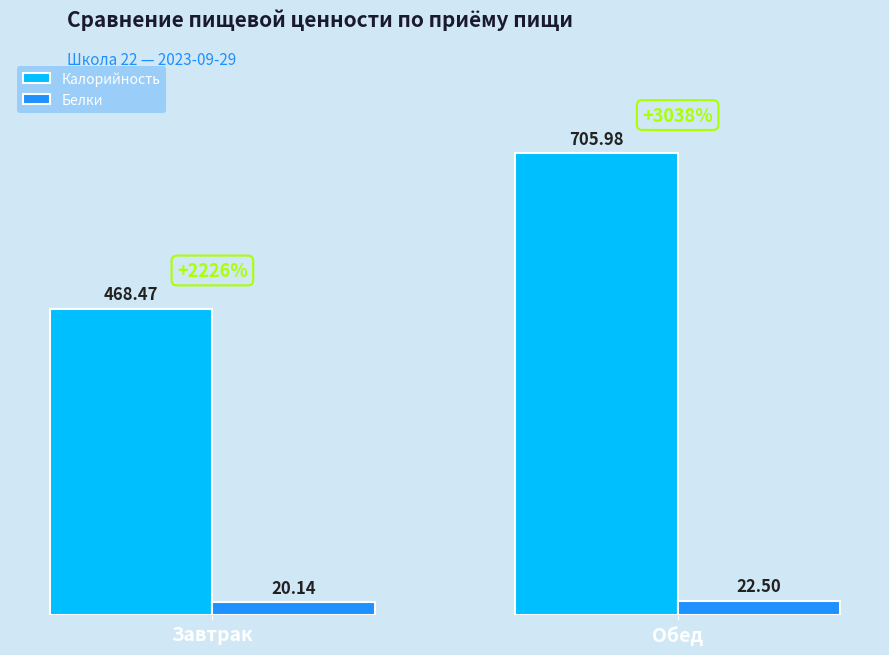

What is the sum of the Белки values at Обед and Завтрак?

42.6